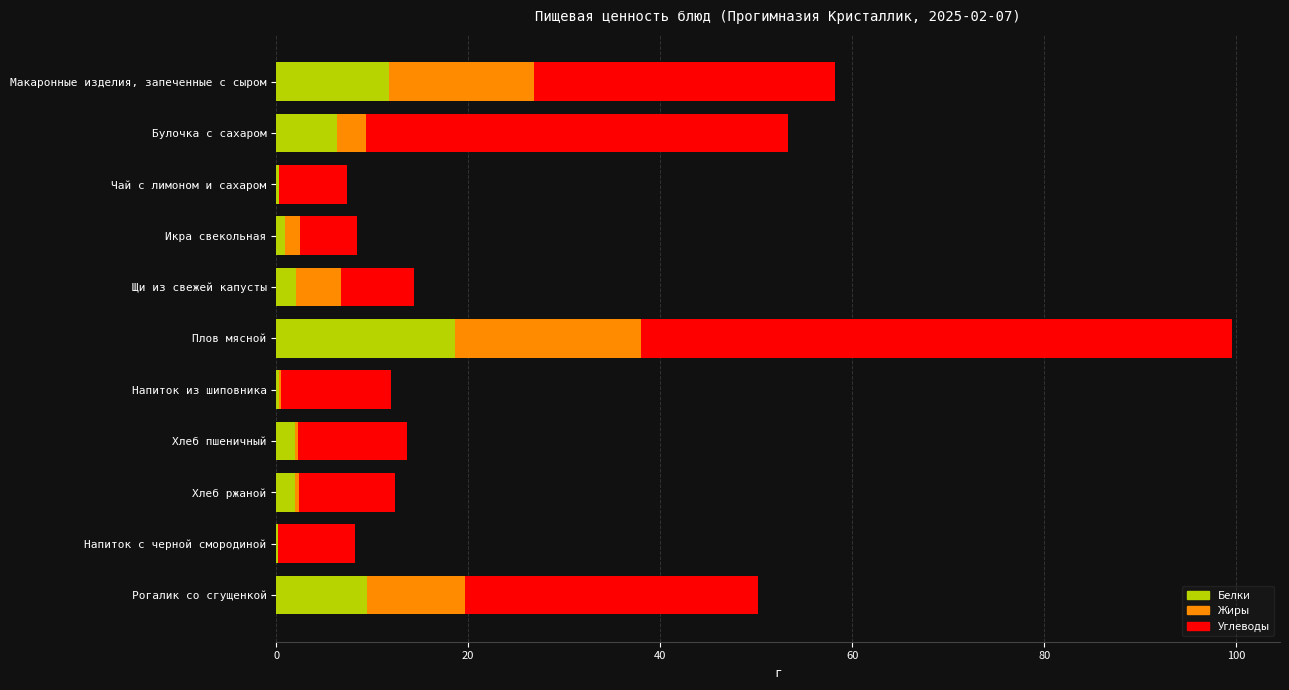

What is the average value of the Белки series?

4.9